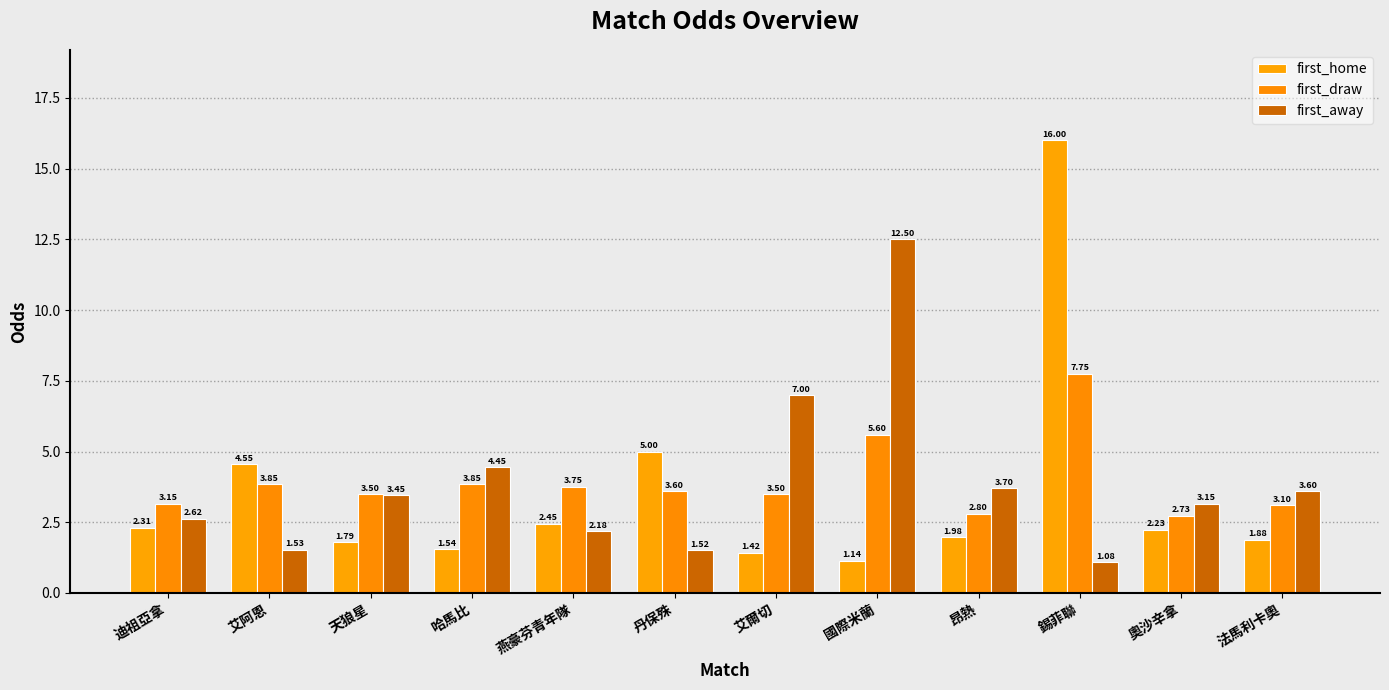

Rank the categories by first_draw value from lowest to highest.

奧沙辛拿, 昂熱, 法馬利卡奧, 迪祖亞拿, 天狼星, 艾爾切, 丹保殊, 燕豪芬青年隊, 艾阿恩, 哈馬比, 國際米蘭, 錫菲聯